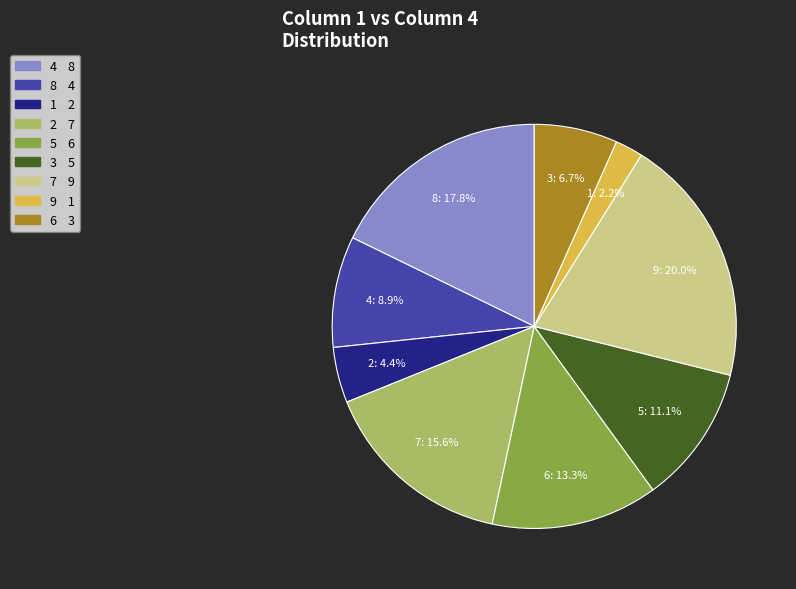

Is there any slice that represents more than half of the pie?

No